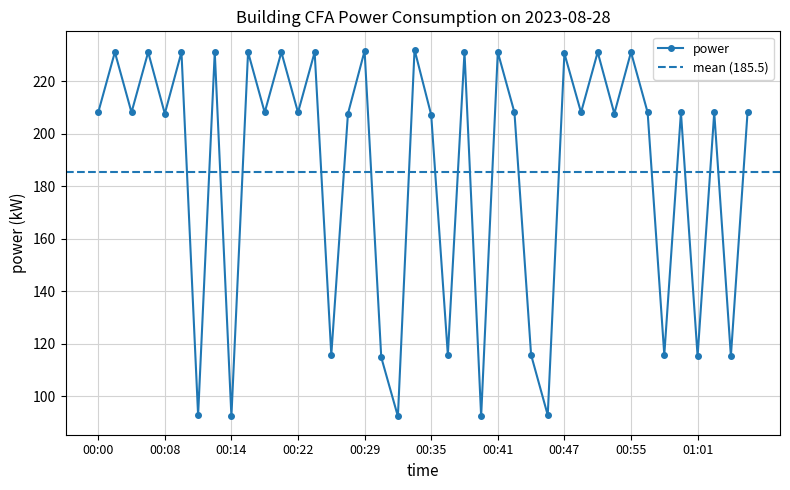

Rank the categories by value from lowest to highest.

00:14, 00:31, 00:39, 00:11, 00:45, 00:30, 01:01, 01:04, 00:25, 00:36, 00:44, 00:58, 00:35, 00:08, 00:27, 00:53, 00:00, 00:04, 00:18, 00:22, 00:43, 00:49, 00:57, 01:00, 01:03, 01:06, 00:47, 00:02, 00:06, 00:10, 00:13, 00:16, 00:20, 00:24, 00:38, 00:41, 00:51, 00:55, 00:29, 00:33